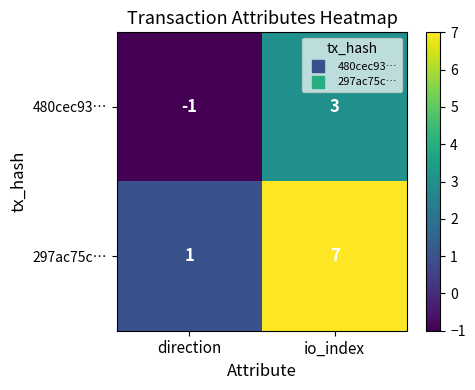

At which category is the sum across all series the highest?

io_index